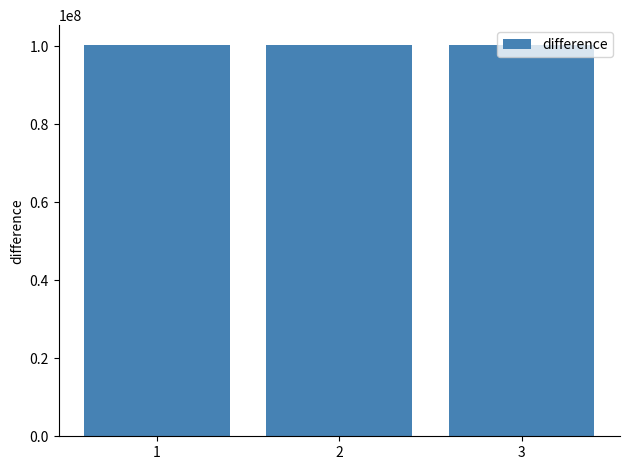

What is the smallest value displayed?

100440196